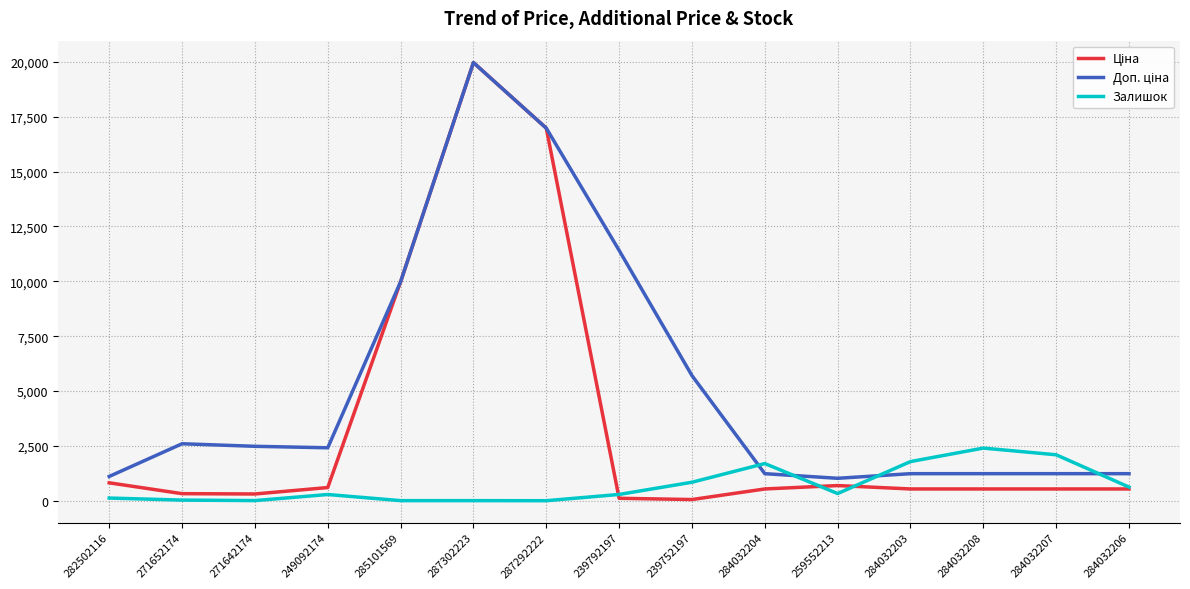

How many series are shown in this chart?

3